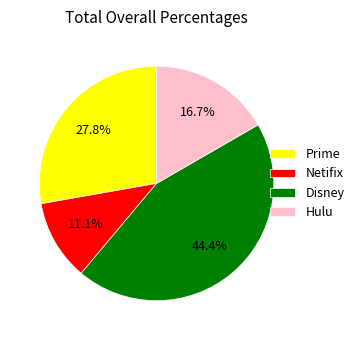

Which category has the biggest portion of the pie?

Disney